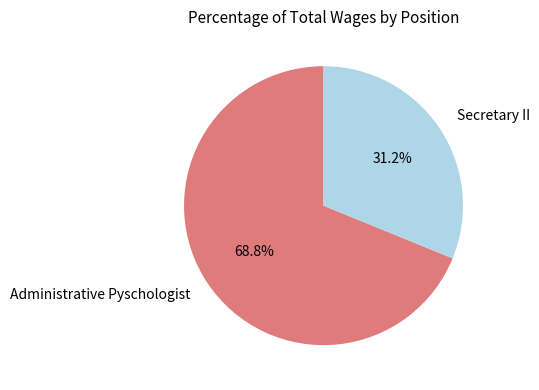

Which slice is the largest?

Administrative Pyschologist